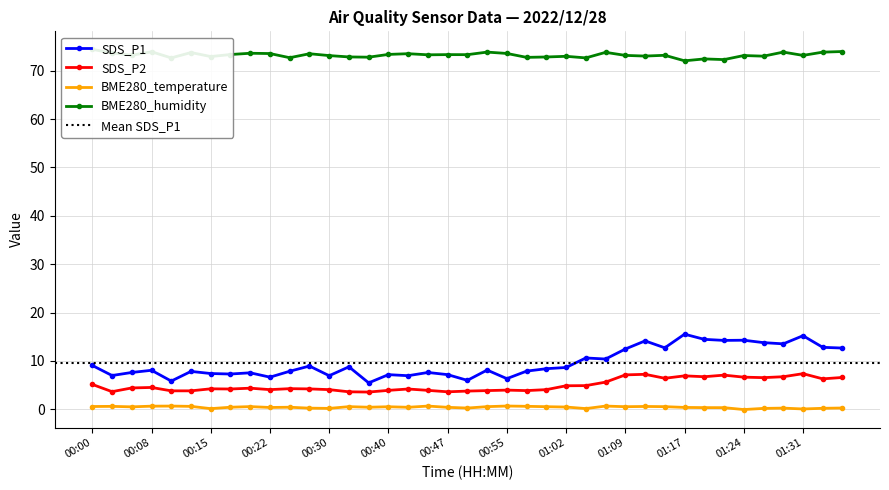

True or false: SDS_P2 and BME280_humidity cross at least once.

False